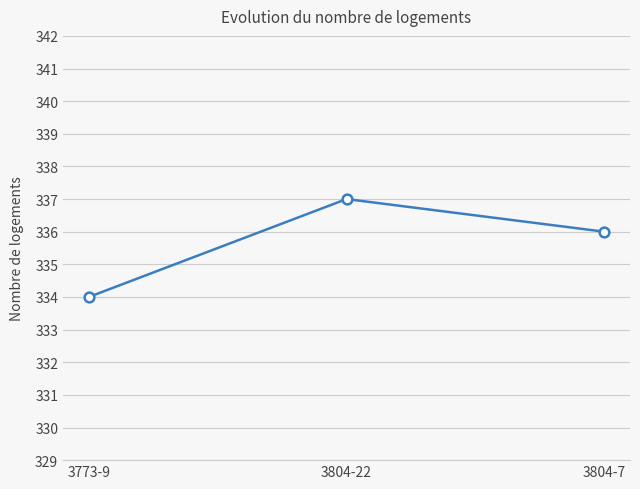

What is the sum of the values at 3773-9 and 3804-22?

671